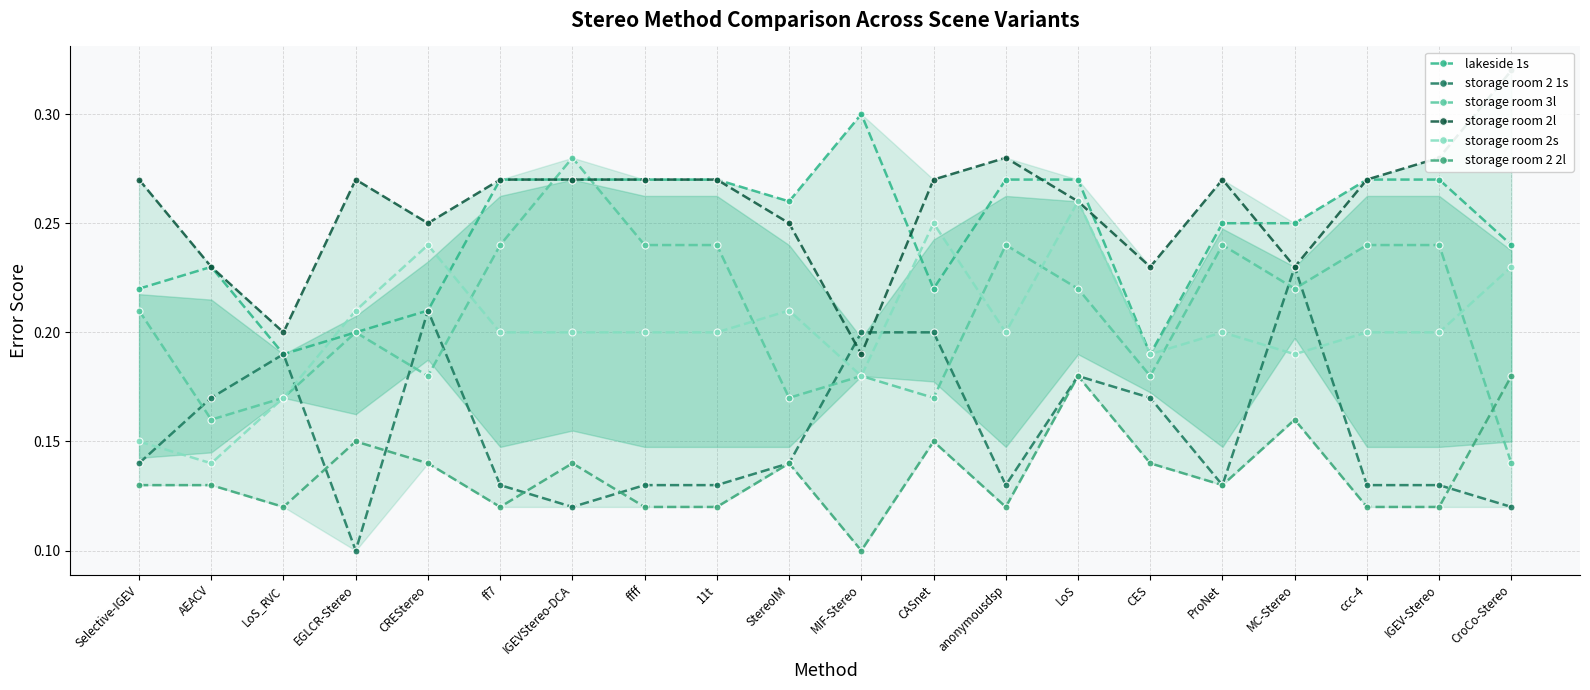

What is the total value across all series at IGEV-Stereo?

1.2